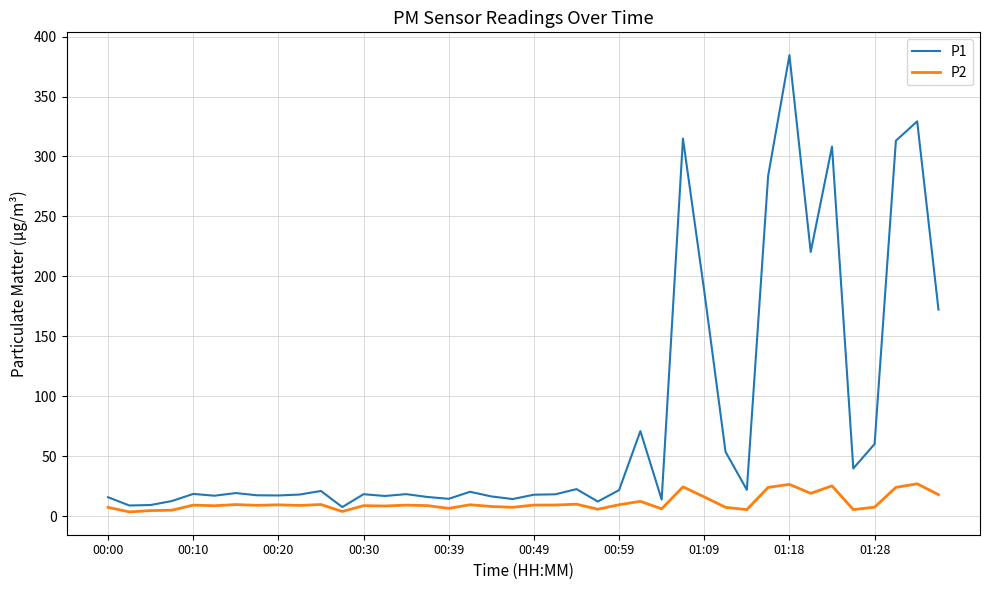

What is the maximum value shown in the chart?

384.5